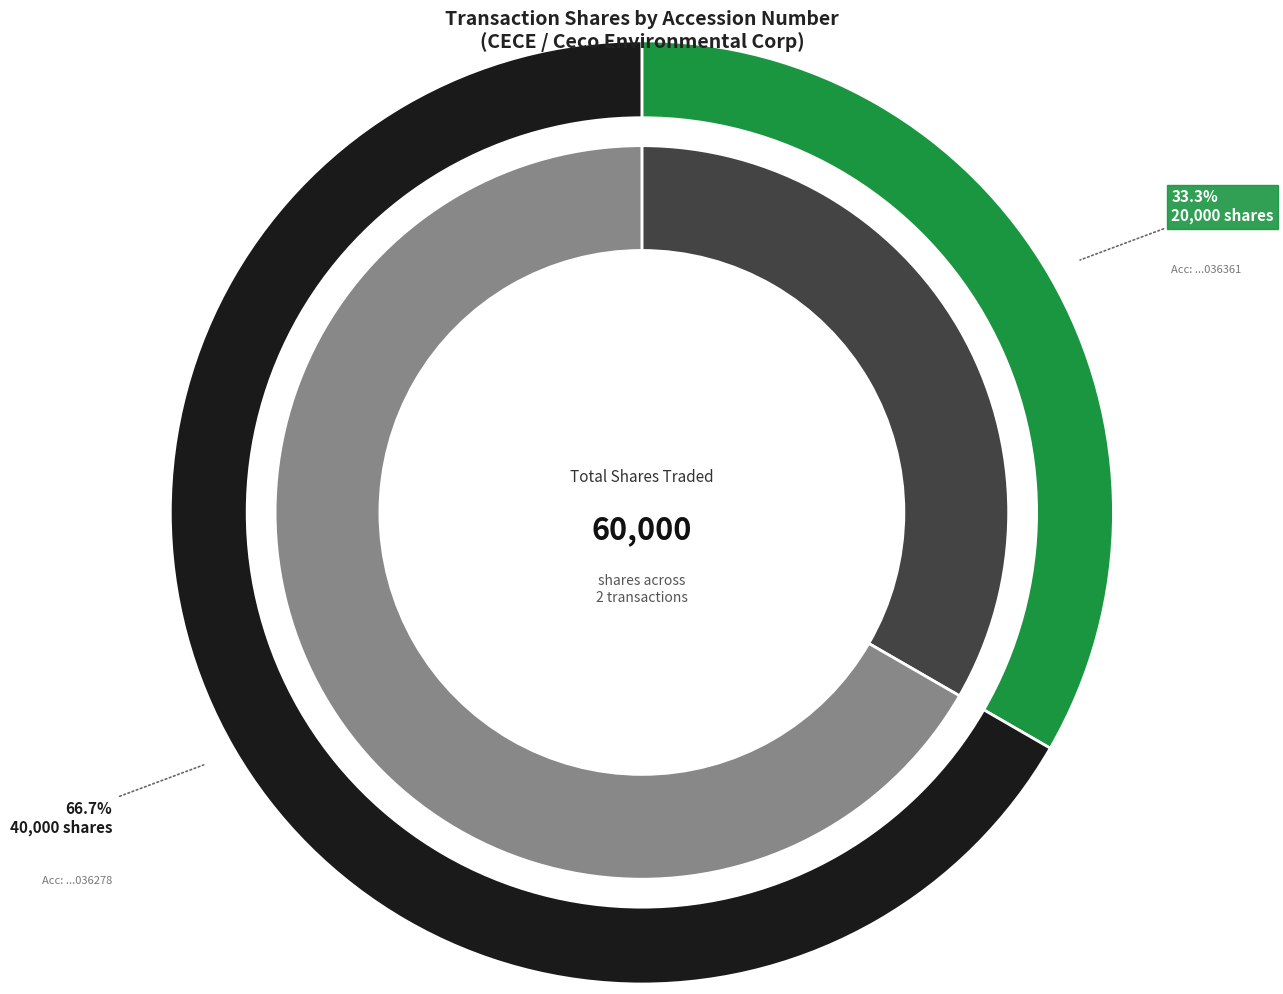

Which category has the biggest portion of the pie?

40000